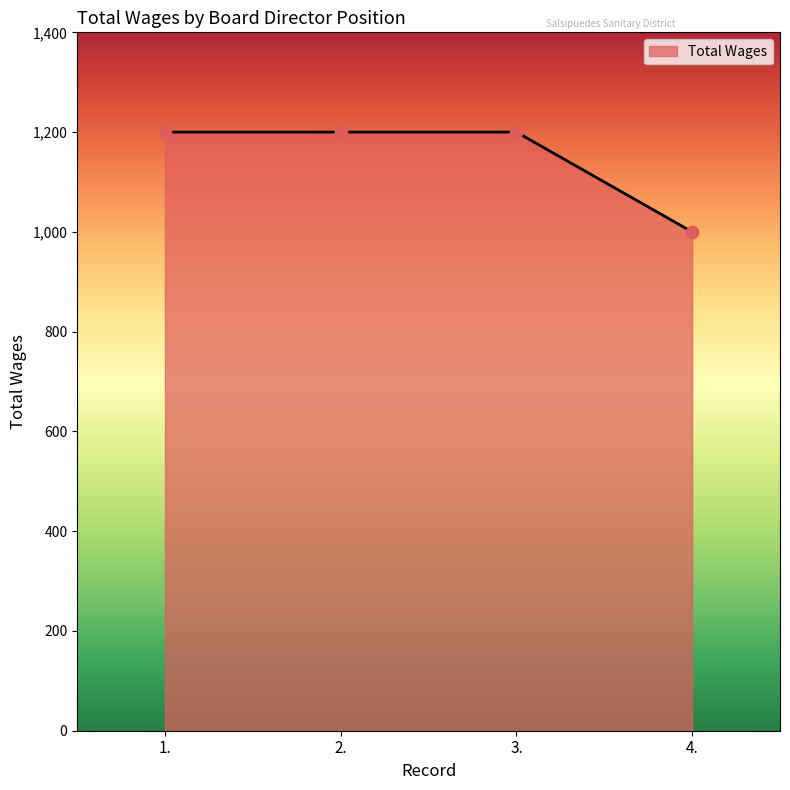

Approximately how many times larger is the value at 2. compared to 3.?

1.0